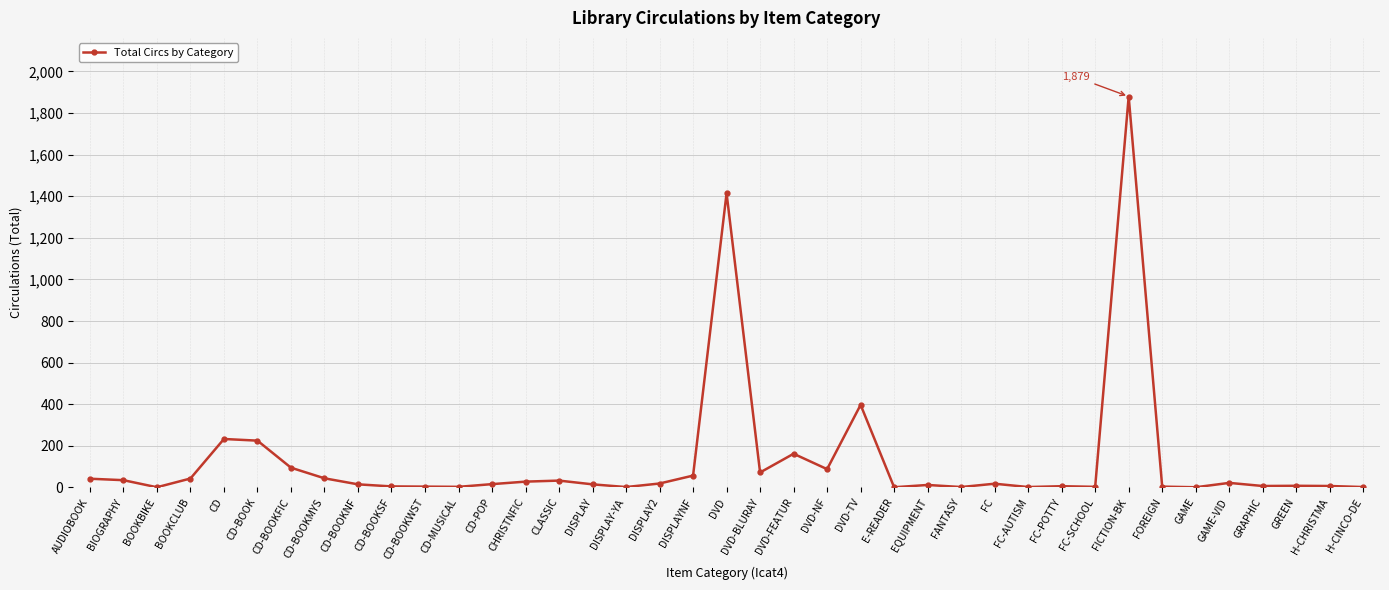

True or false: the data has more than 0 interior local peaks.

True